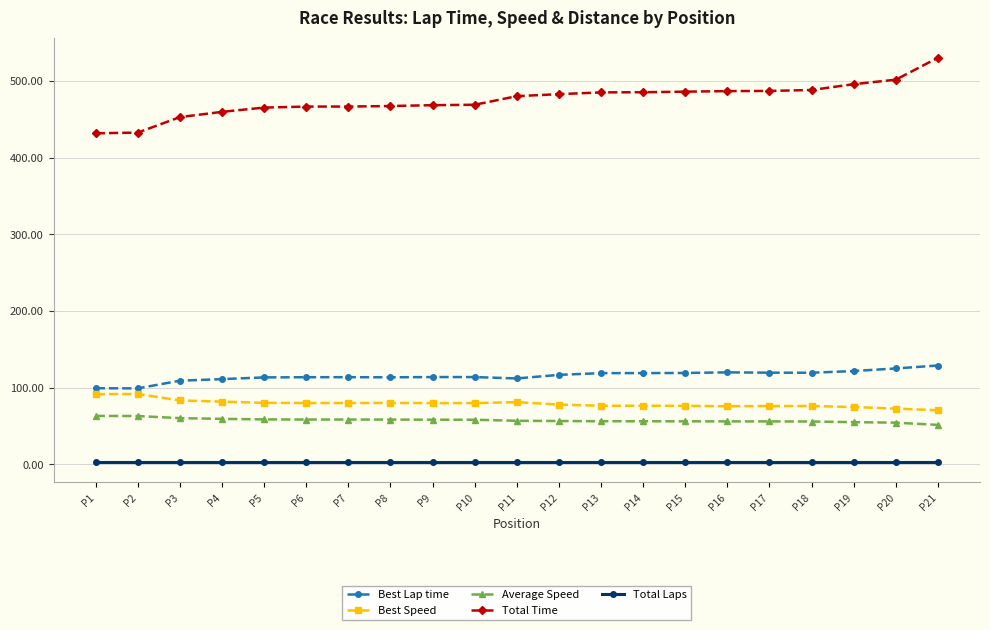

True or false: Total Time and Best Lap time cross at least once.

False